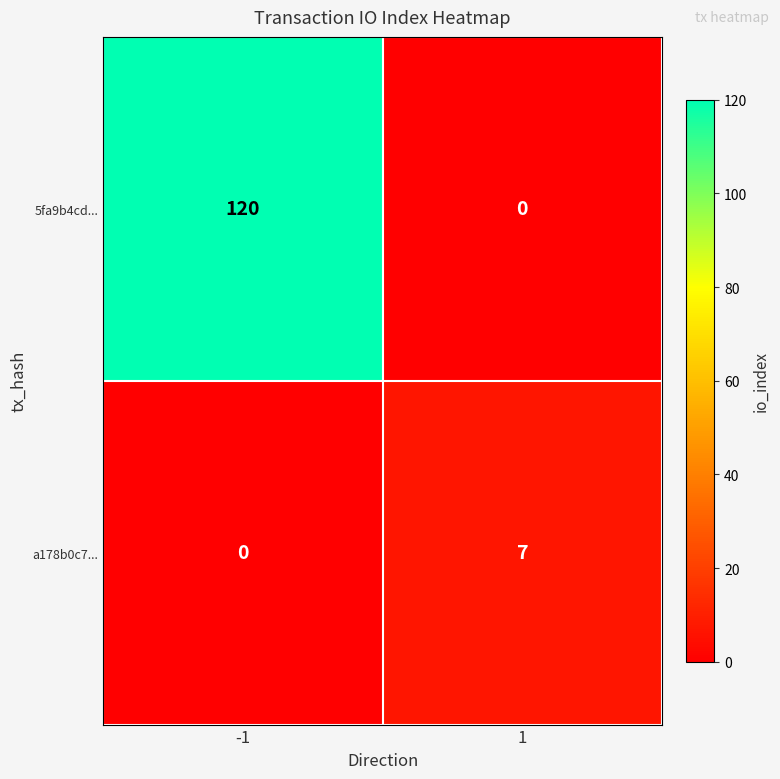

What is the maximum value shown in the chart?

120